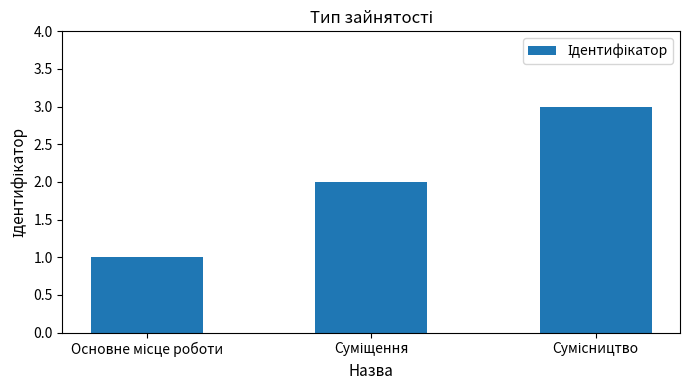

Does the chart contain stacked bars?

No